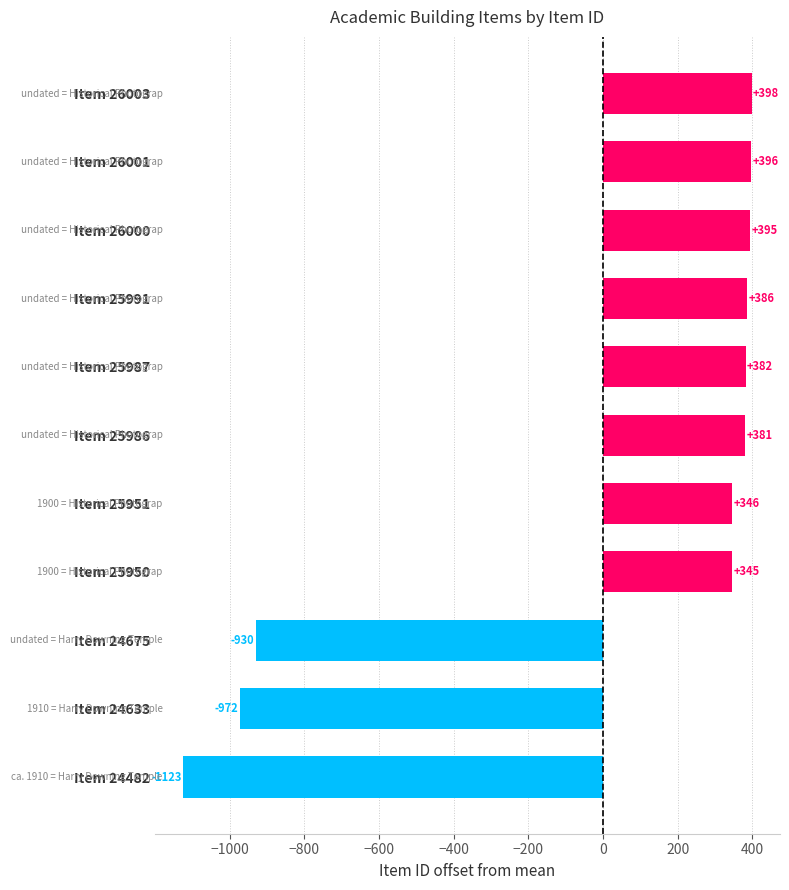

Which category has the lowest value across all series?

Item 24482